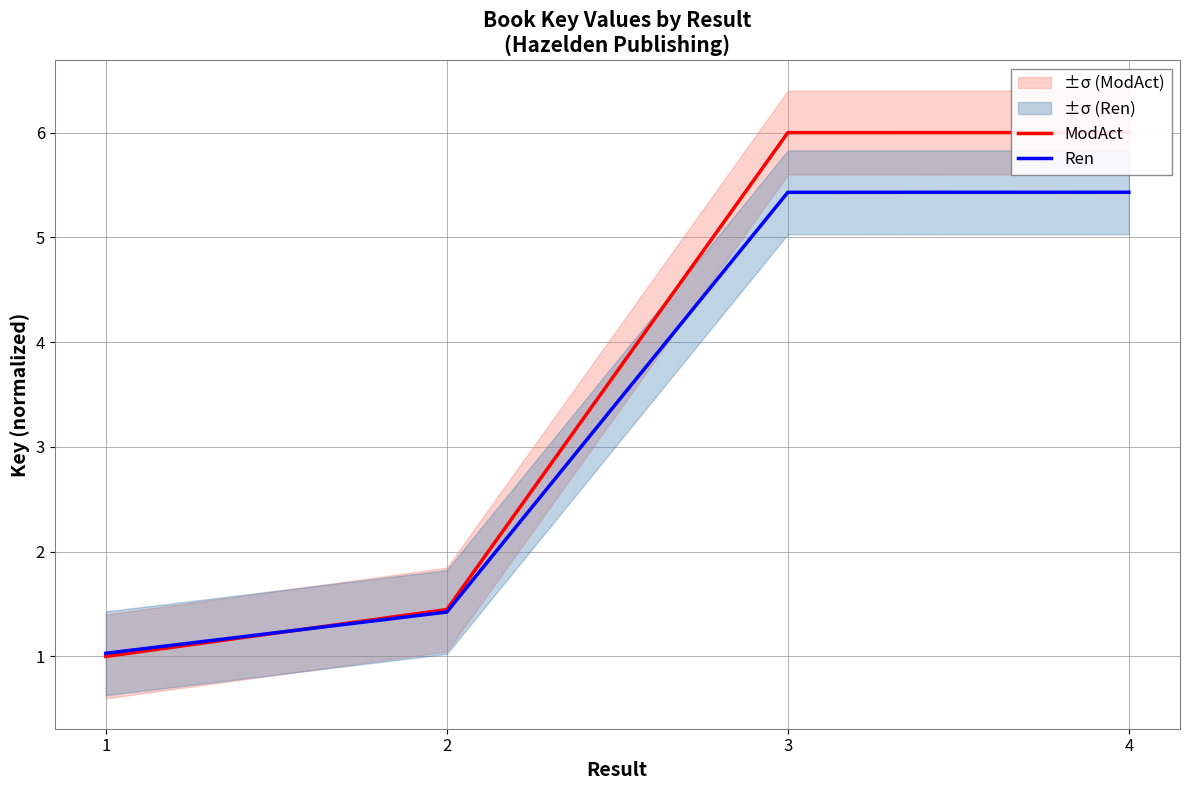

Which has a higher value, 4 or 1?

4